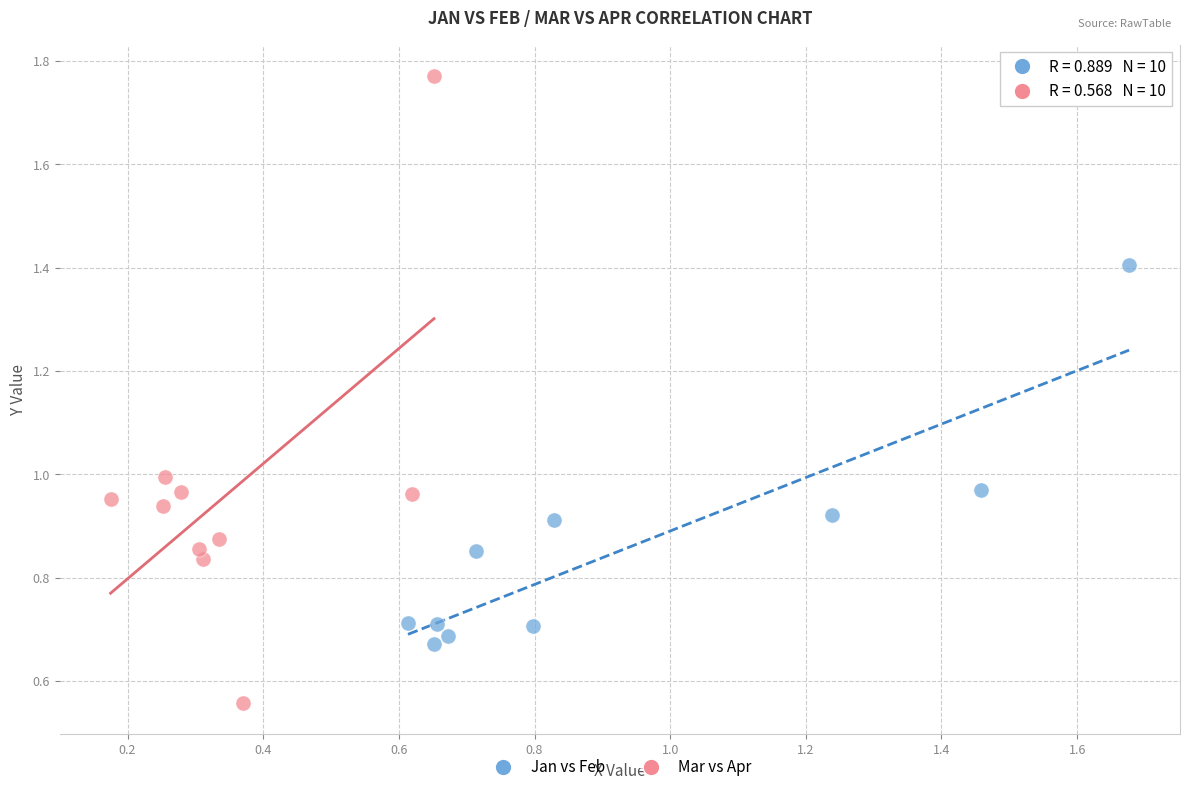

What are all the series names shown in the legend?

Jan vs Feb, Mar vs Apr